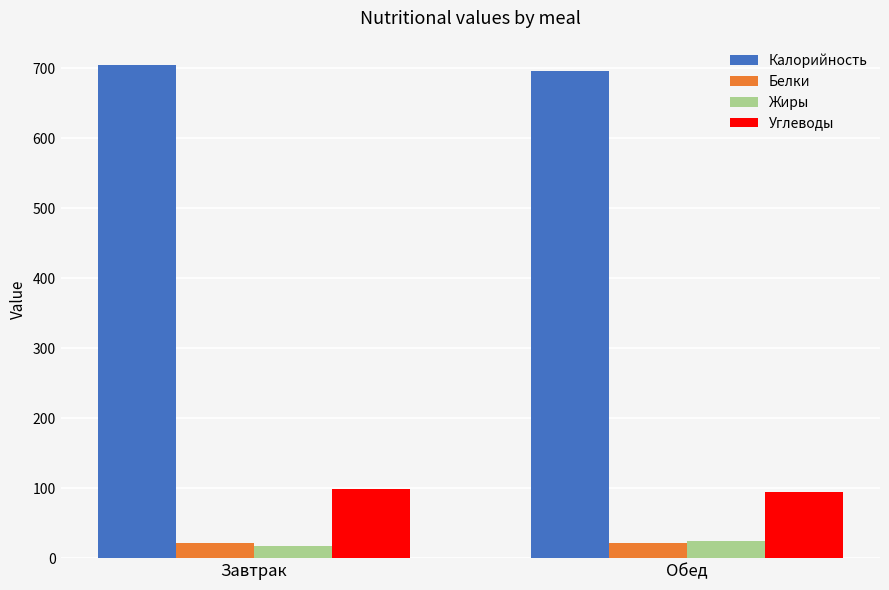

Reading right to left, extract all data points from this chart.

Калорийность: Обед=696	Завтрак=704
Белки: Обед=21	Завтрак=21
Жиры: Обед=25	Завтрак=18
Углеводы: Обед=94	Завтрак=99